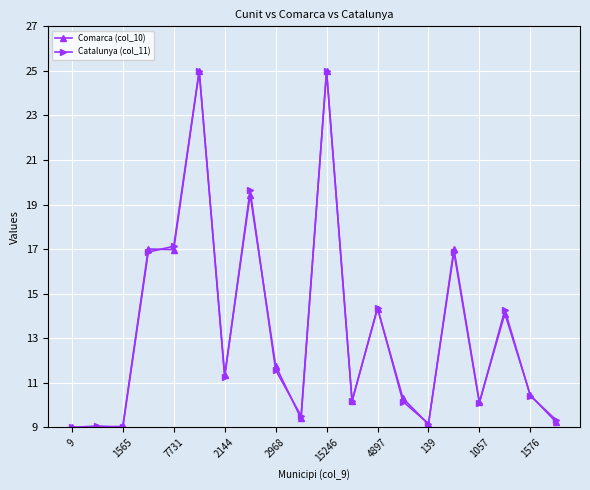

What is the maximum value shown in the chart?

25.0